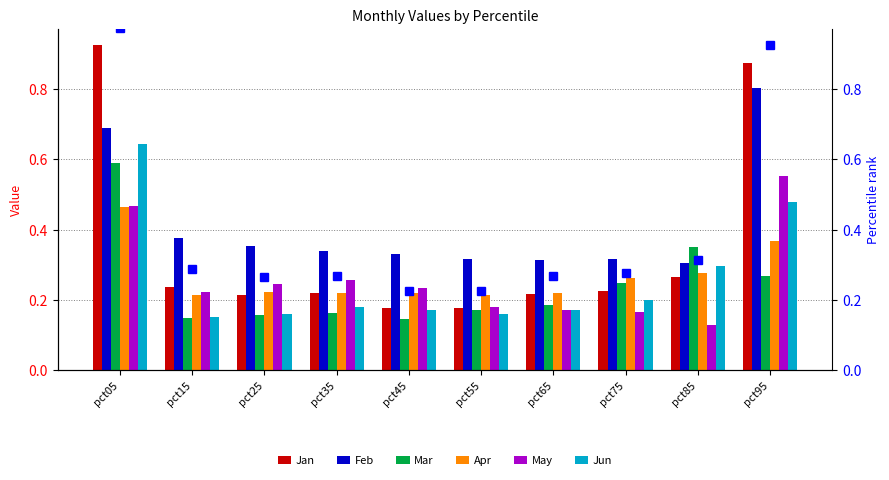

Is the value of Mar at pct65 greater than the value of Jan at pct35?

No